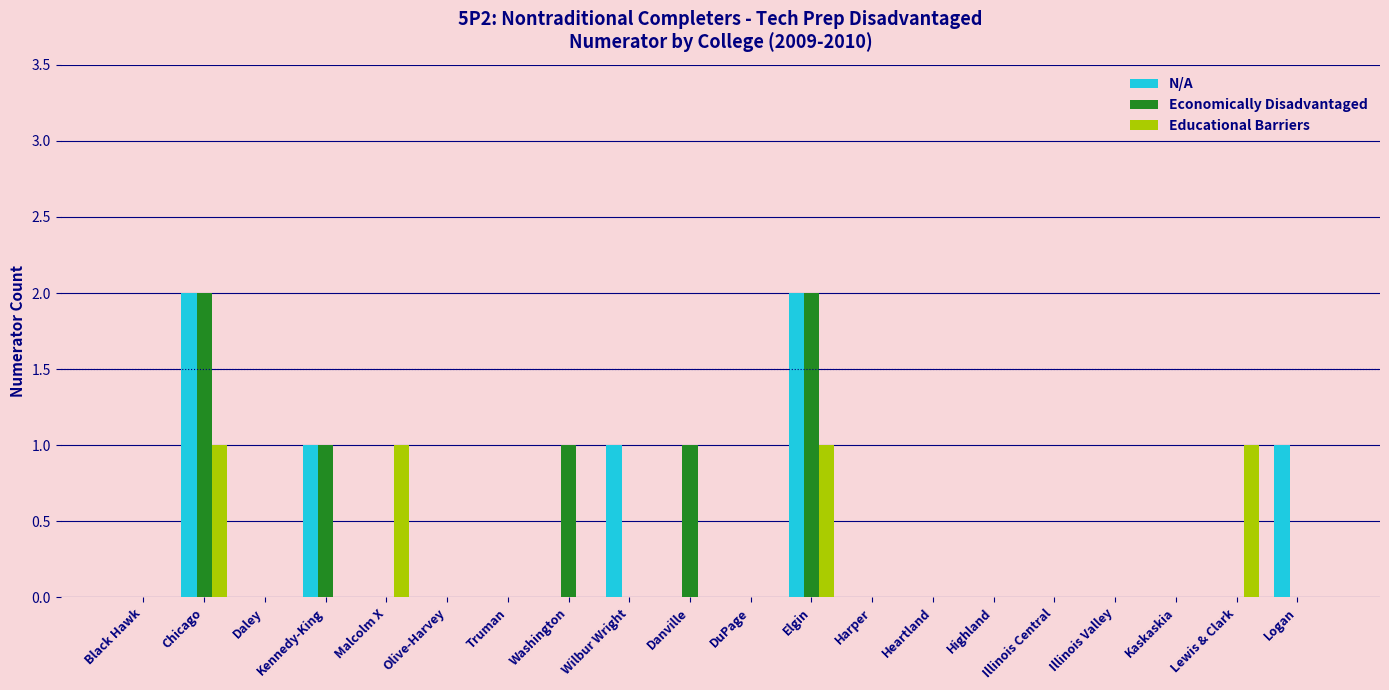

Is the value of Educational Barriers at Elgin greater than the value of N/A at Daley?

Yes